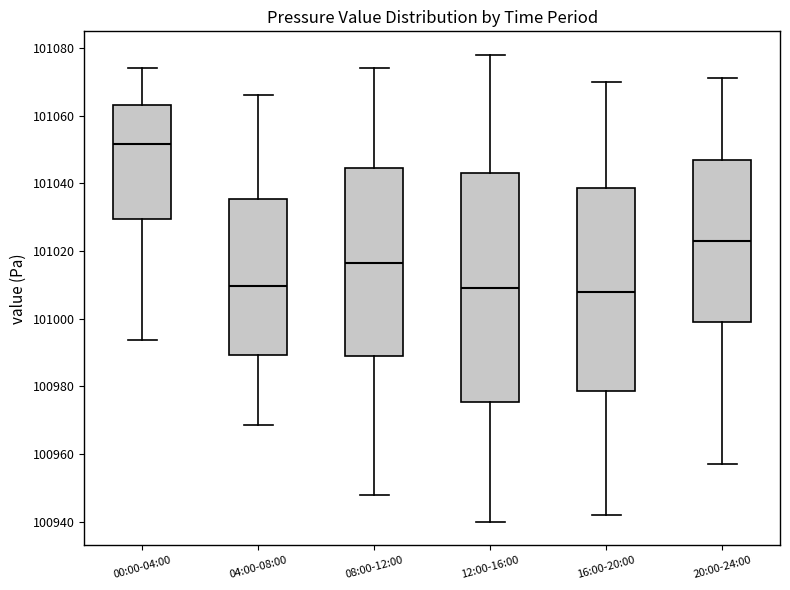

Reading left to right, transcribe this box plot: for each box, give where its median line is, the range the box spans, and where its two whiskers end, as read against the y-axis. The values are not printed on the chart, so give them approximately, as read against the axis.

00:00-04:00: median 101052, box 101030 to 101064, whiskers 100994 to 101074
04:00-08:00: median 101010, box 100990 to 101036, whiskers 100968 to 101066
08:00-12:00: median 101016, box 100990 to 101044, whiskers 100948 to 101074
12:00-16:00: median 101010, box 100976 to 101044, whiskers 100940 to 101078
16:00-20:00: median 101008, box 100978 to 101038, whiskers 100942 to 101070
20:00-24:00: median 101024, box 101000 to 101048, whiskers 100958 to 101072